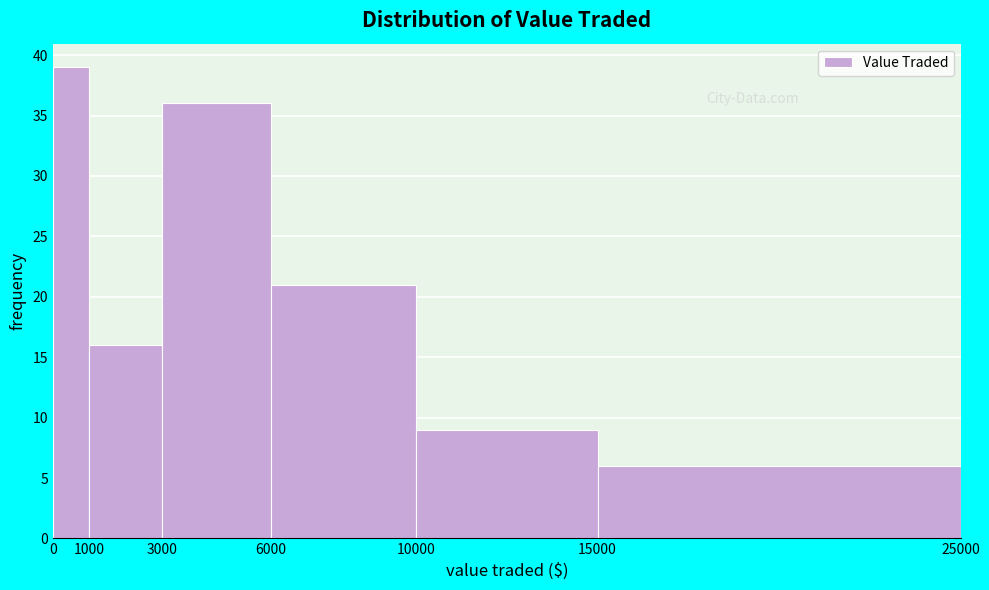

Reading left to right, list every bar in this chart as the range it spans on the x-axis followed by its height. The values are not printed on the chart, so give them approximately, as read against the axis.

0 to 1000: 39
1000 to 3000: 16
3000 to 6000: 36
6000 to 10000: 21
10000 to 15000: 9
15000 to 25000: 6